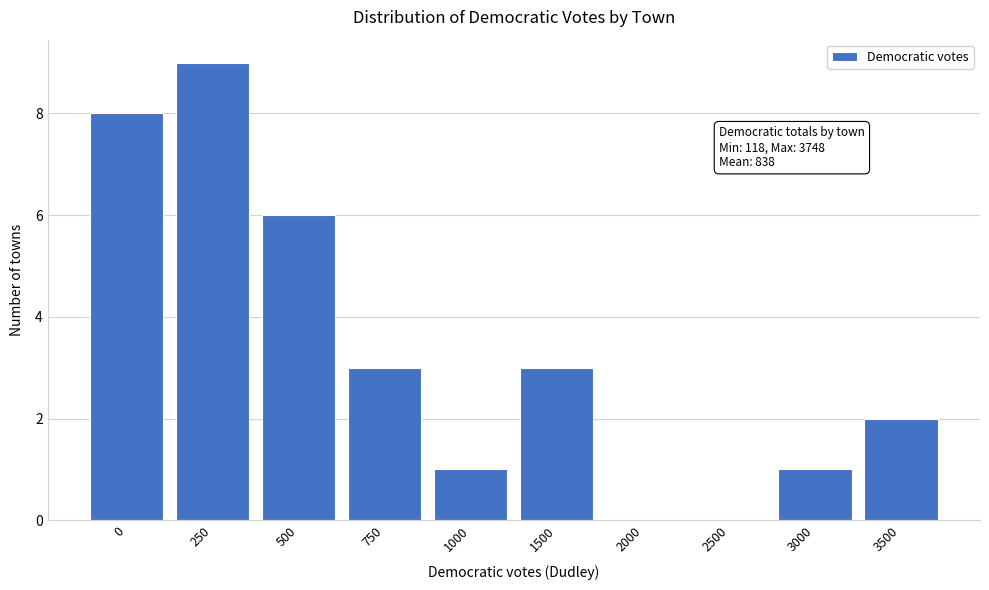

Reading left to right, list all the values displayed in this chart.

0=8	250=9	500=6	750=3	1000=1	1500=3	2000=0	2500=0	3000=1	3500=2